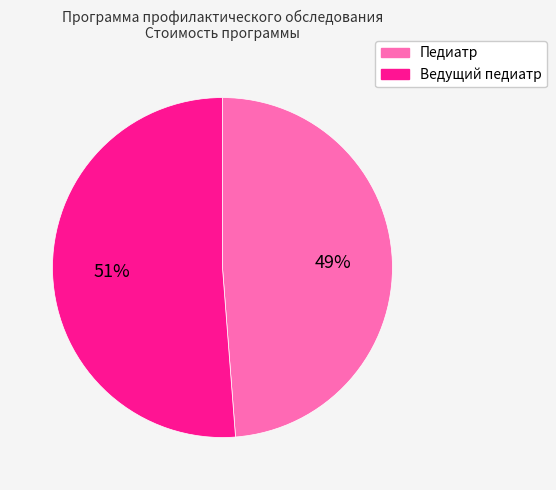

The Ведущий педиатр slice represents 61% of the pie. True or false?

False